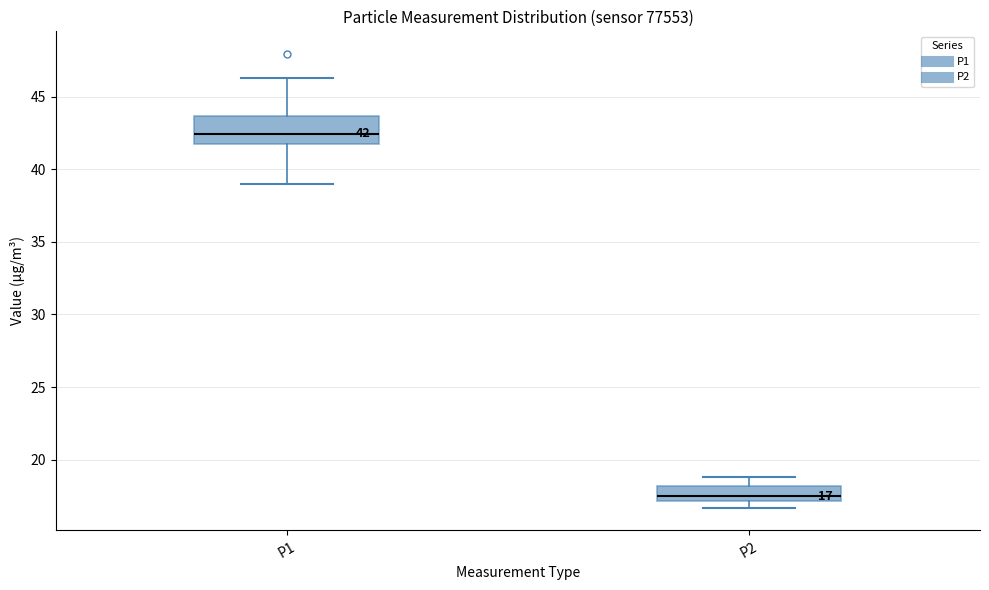

Which box is the tallest, from its lower edge to its upper edge?

P1